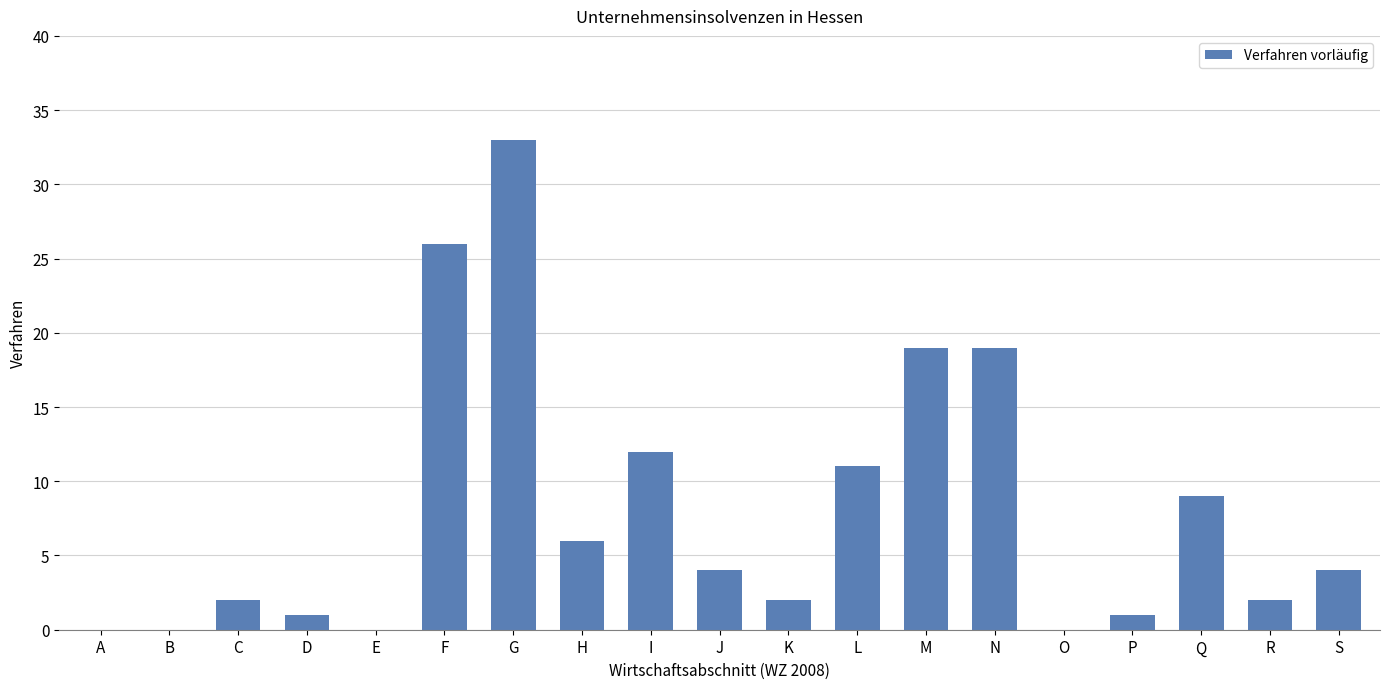

Are the bars horizontal?

No